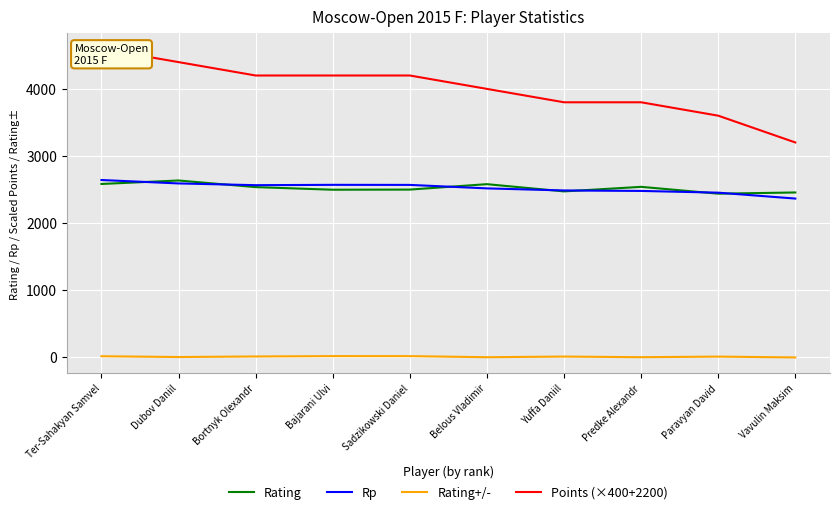

At which category is the sum across all series the highest?

Ter-Sahakyan Samvel